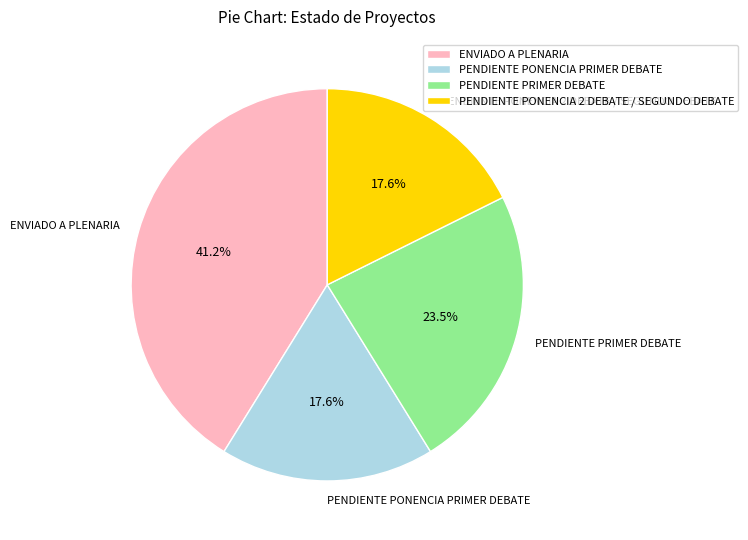

Count the number of slices in the pie.

4